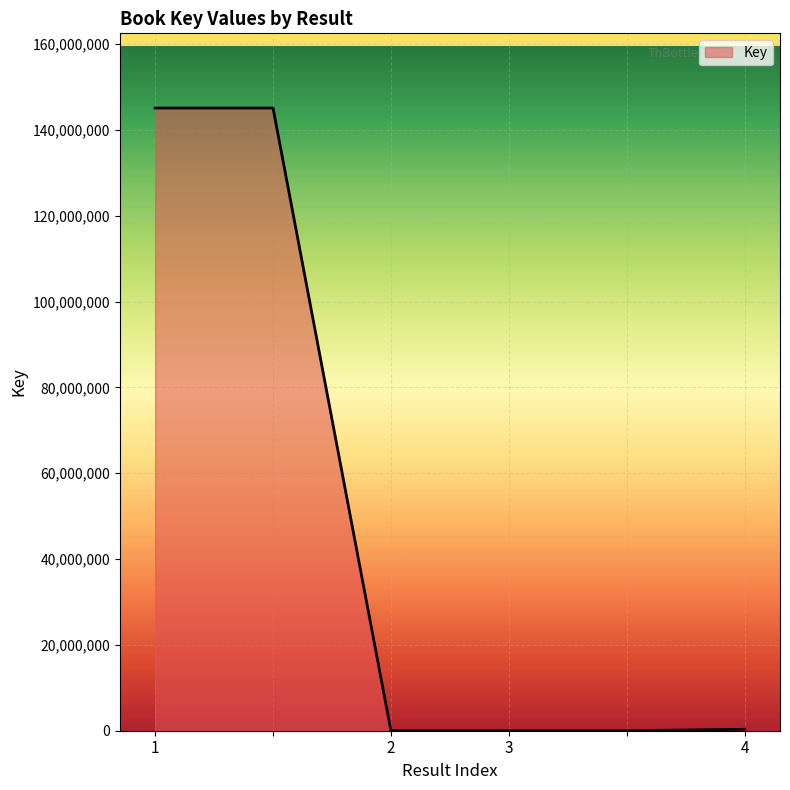

What is the maximum value shown in the chart?

145077018